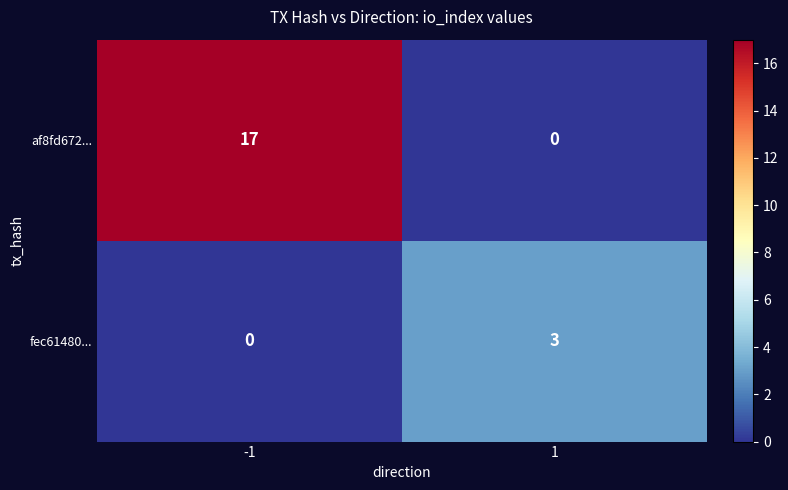

The fec61480... series shows 5 at 1. True or false?

False